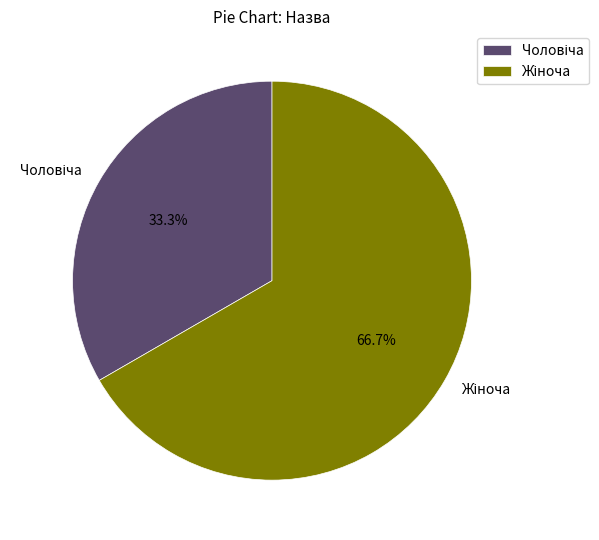

Is there a majority slice in this chart?

Yes